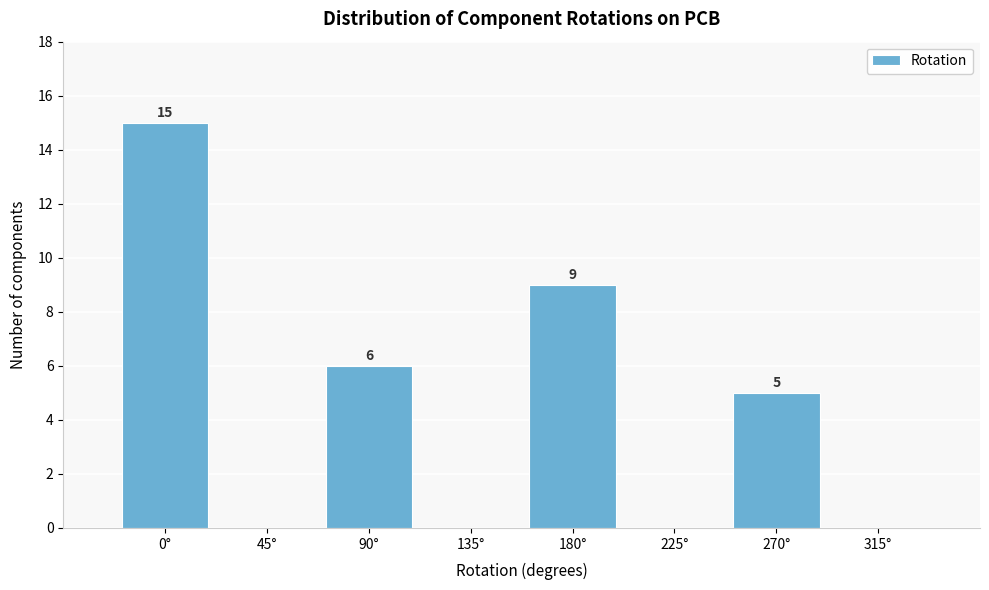

Over which range of the x-axis is the bar tallest?

-22.5 to 22.5